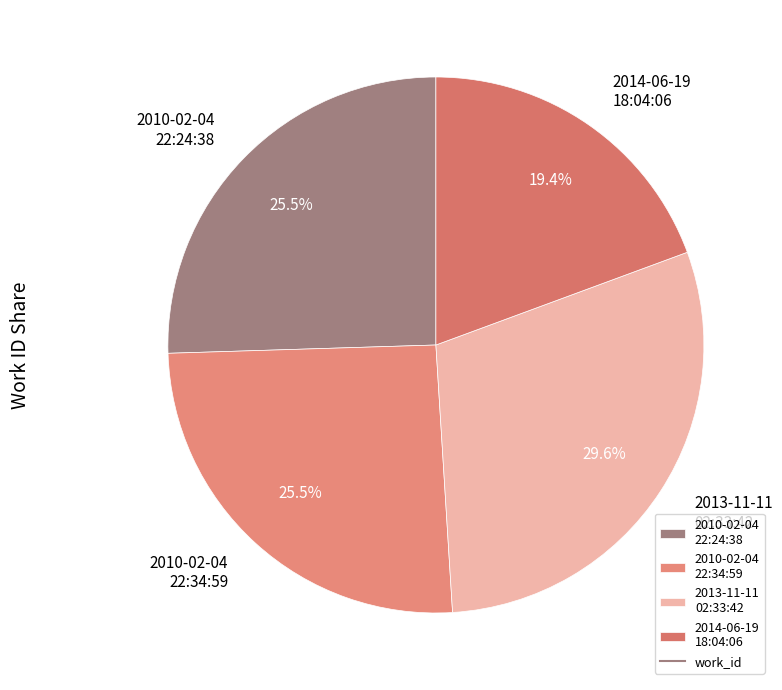

Which category has the biggest portion of the pie?

2013-11-11 02:33:42